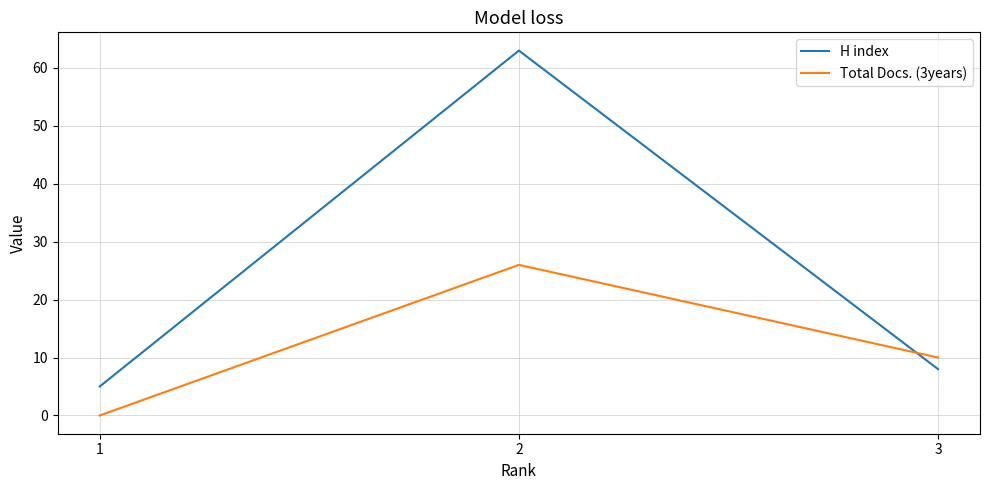

Which series has the widest spread of values?

H index